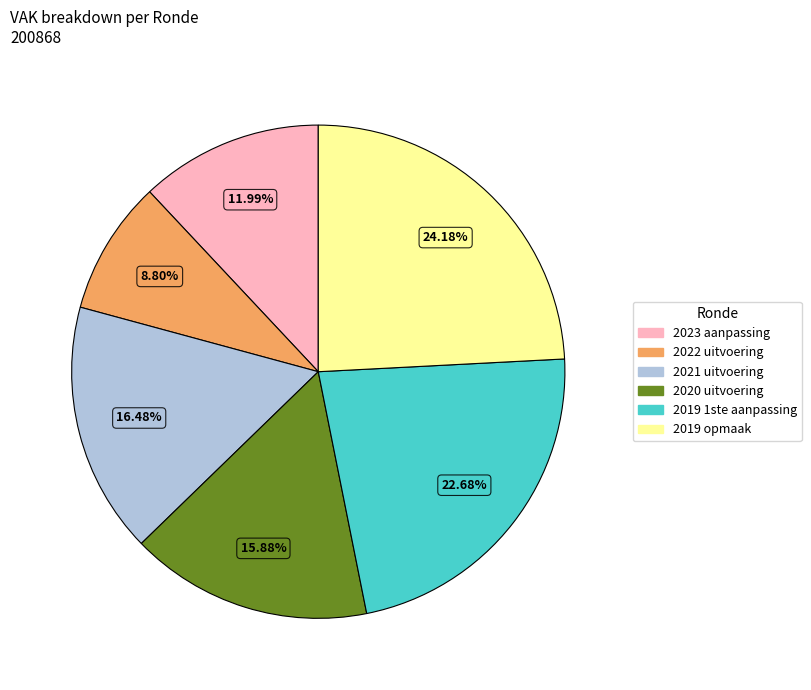

Which category has the smallest portion of the pie?

2022 uitvoering